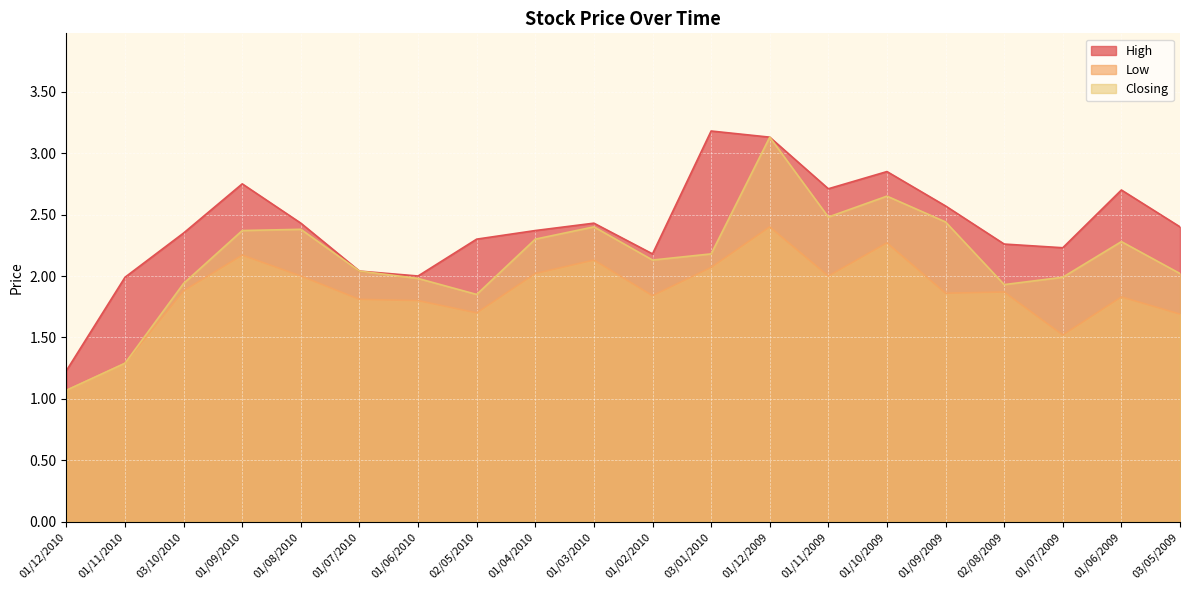

At which category does Low reach its first local valley?

02/05/2010